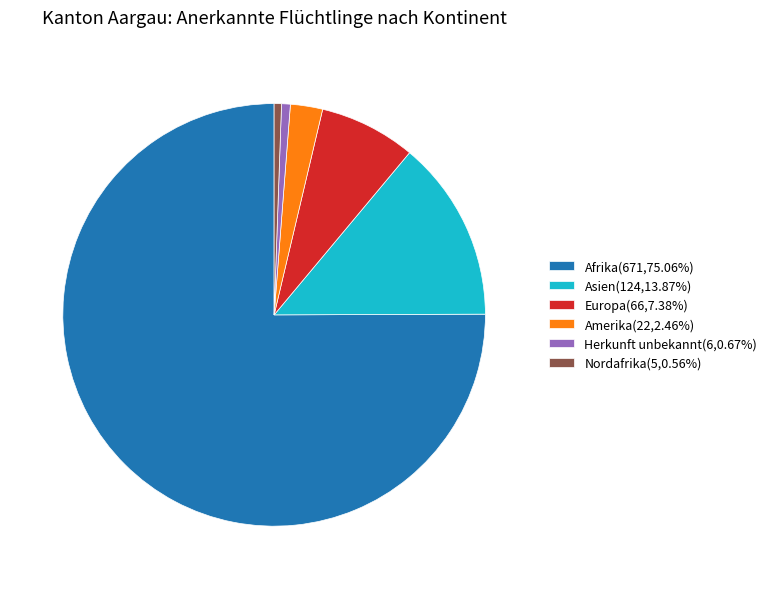

Combined, do Afrika(671,75.06%) and Europa(66,7.38%) account for over 50%?

Yes